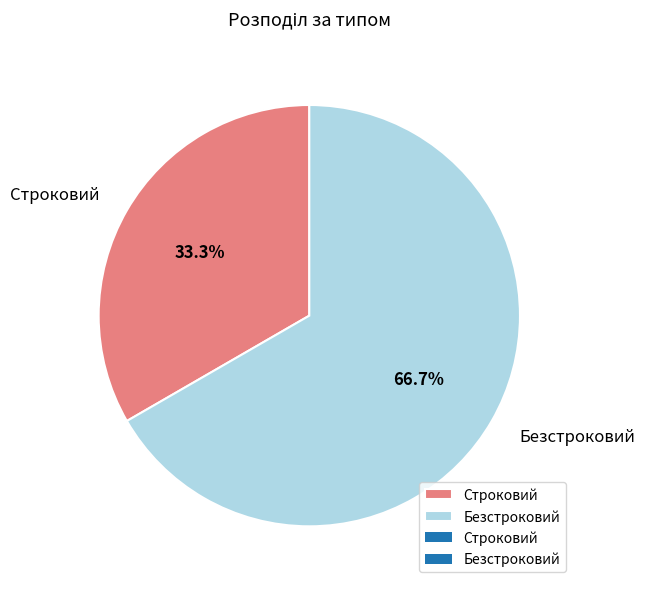

What is the ratio of the value at Безстроковий to the value at Строковий?

2.0